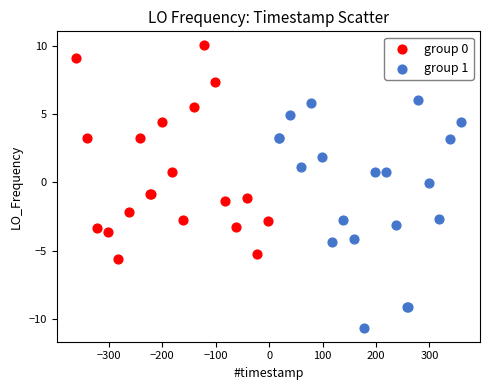

Which series has the largest Y range (max minus min)?

group 1